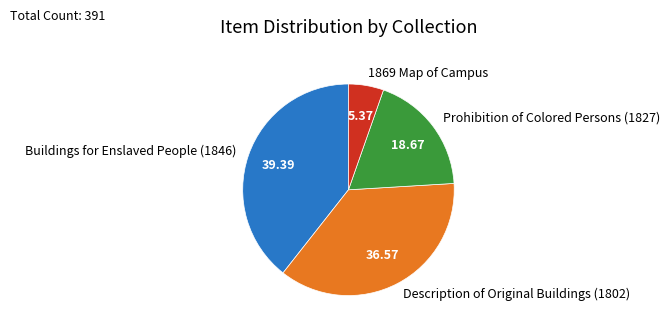

Approximately how many times larger is the value at Buildings for Enslaved People (1846) compared to Prohibition of Colored Persons (1827)?

2.1